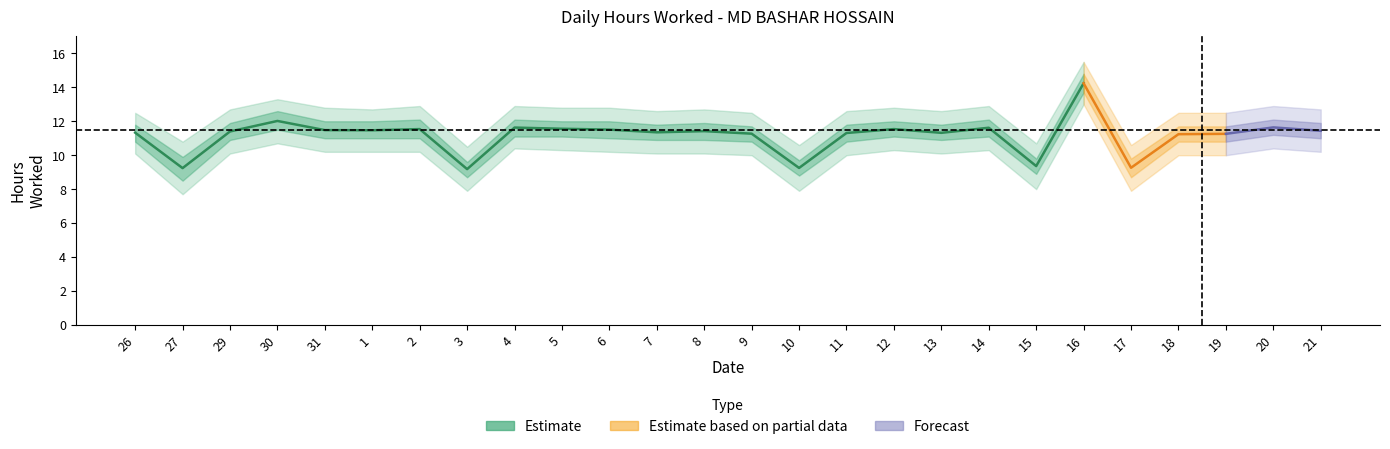

What is the label of the 8th point from the left?

3